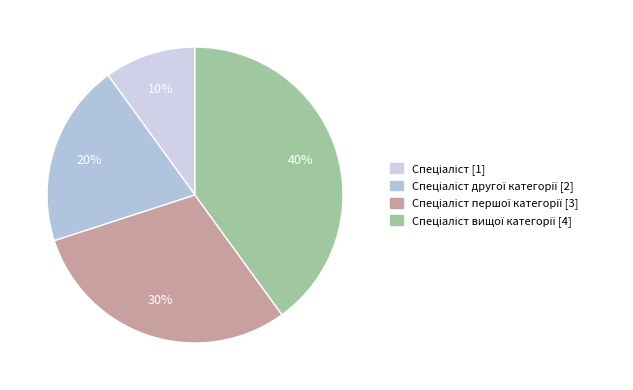

Is there a majority slice in this chart?

No